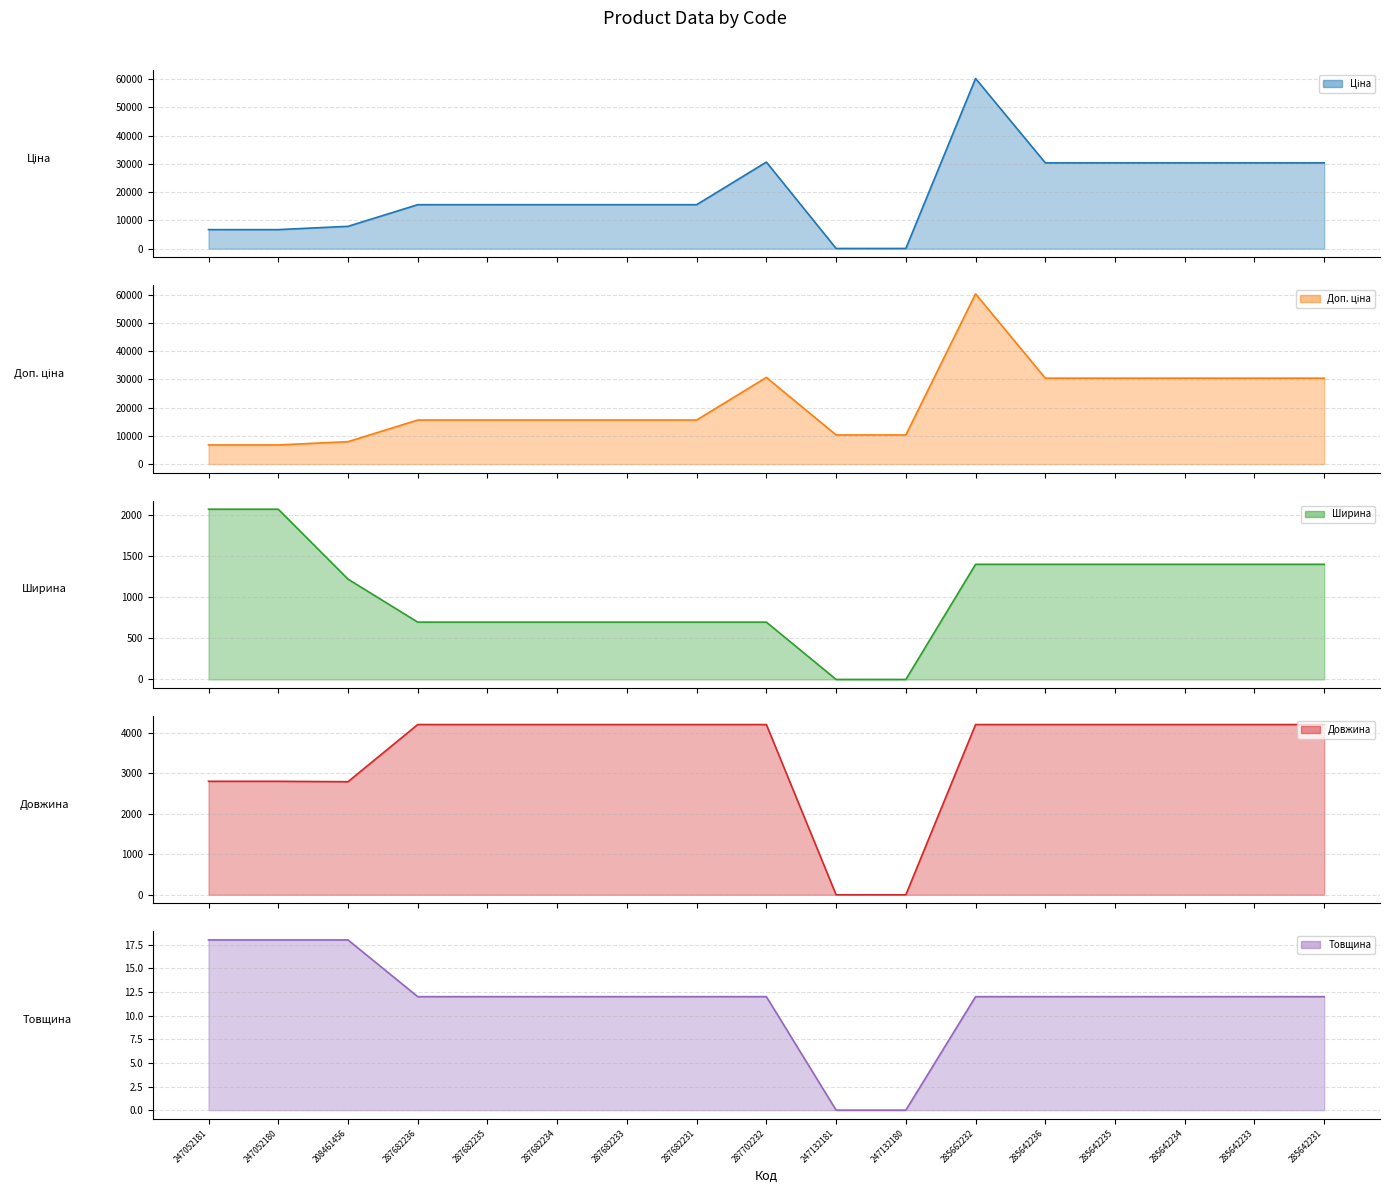

True or false: Ширина and Товщина intersect in this chart.

False